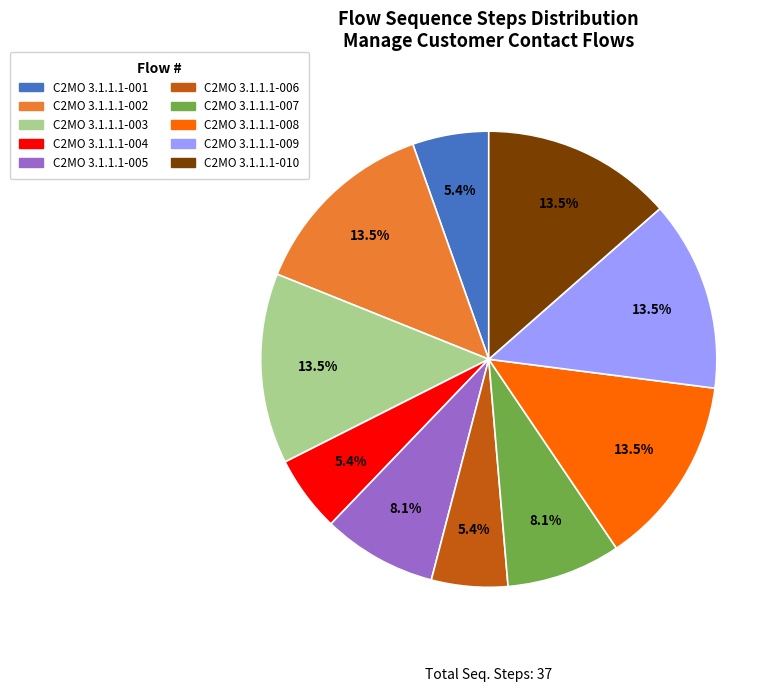

Does C2MO 3.1.1.1-001 represent more than half of the total?

No